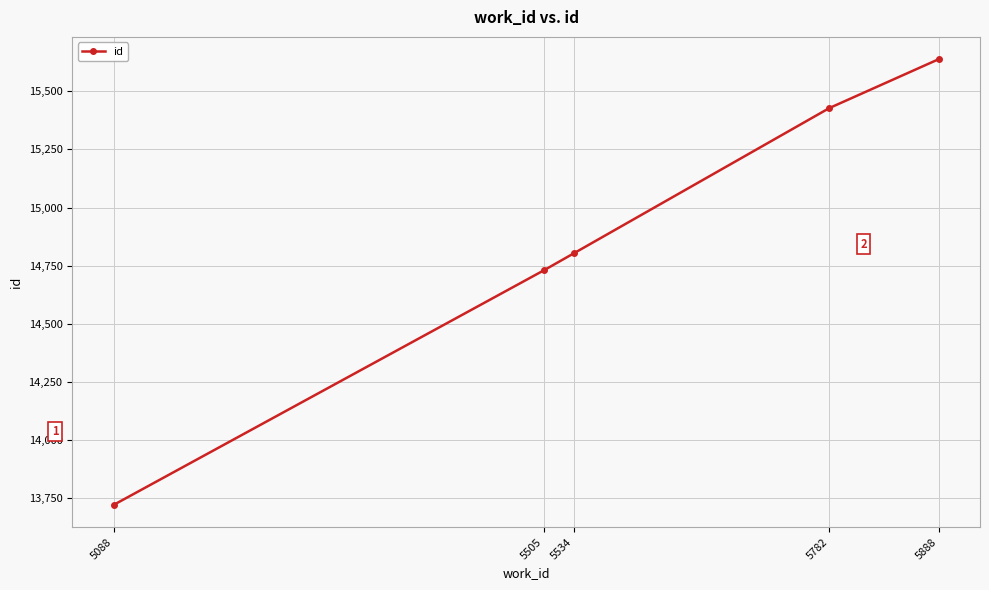

Is it true that the value at 5888 is 15638?

True